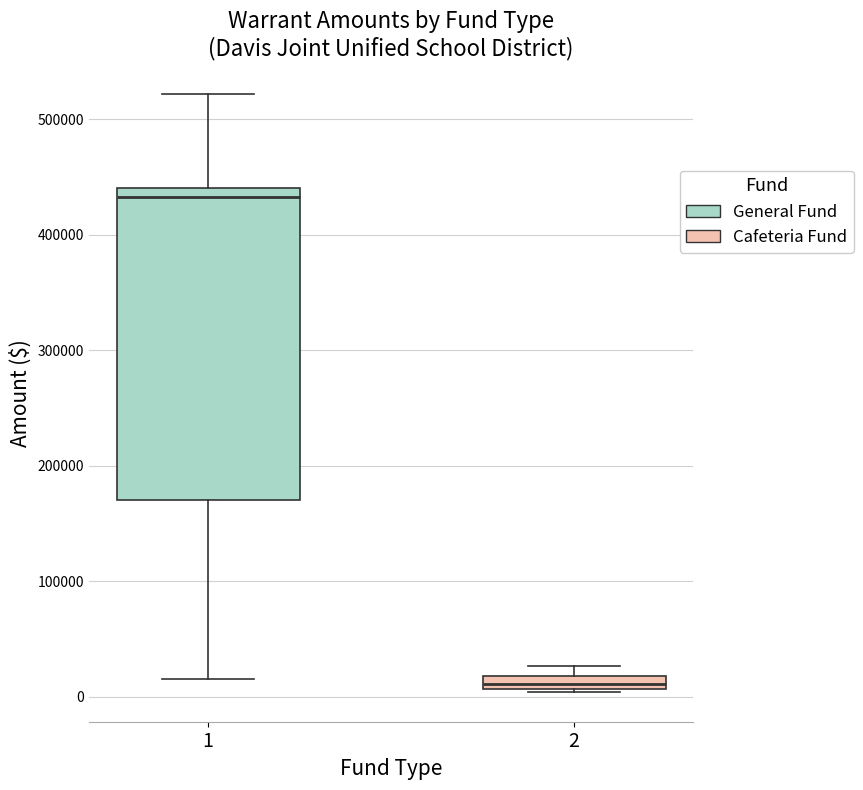

Which box is the tallest, from its lower edge to its upper edge?

1